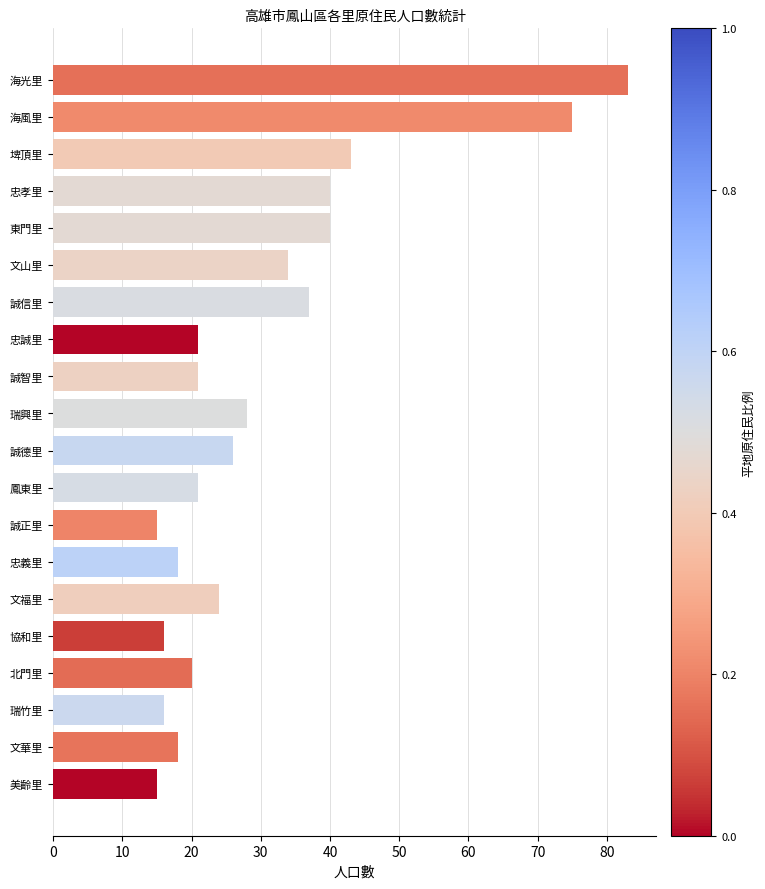

The value at 忠孝里 is 55. True or false?

False